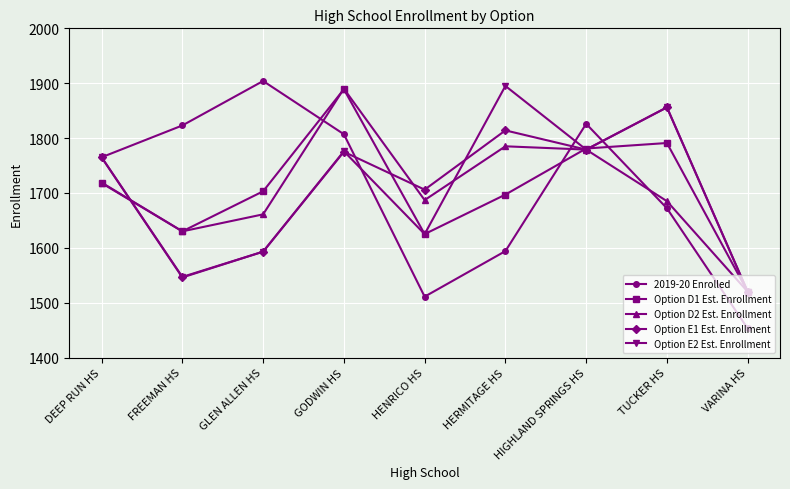

What is the label of the 6th point from the left?

HERMITAGE HS